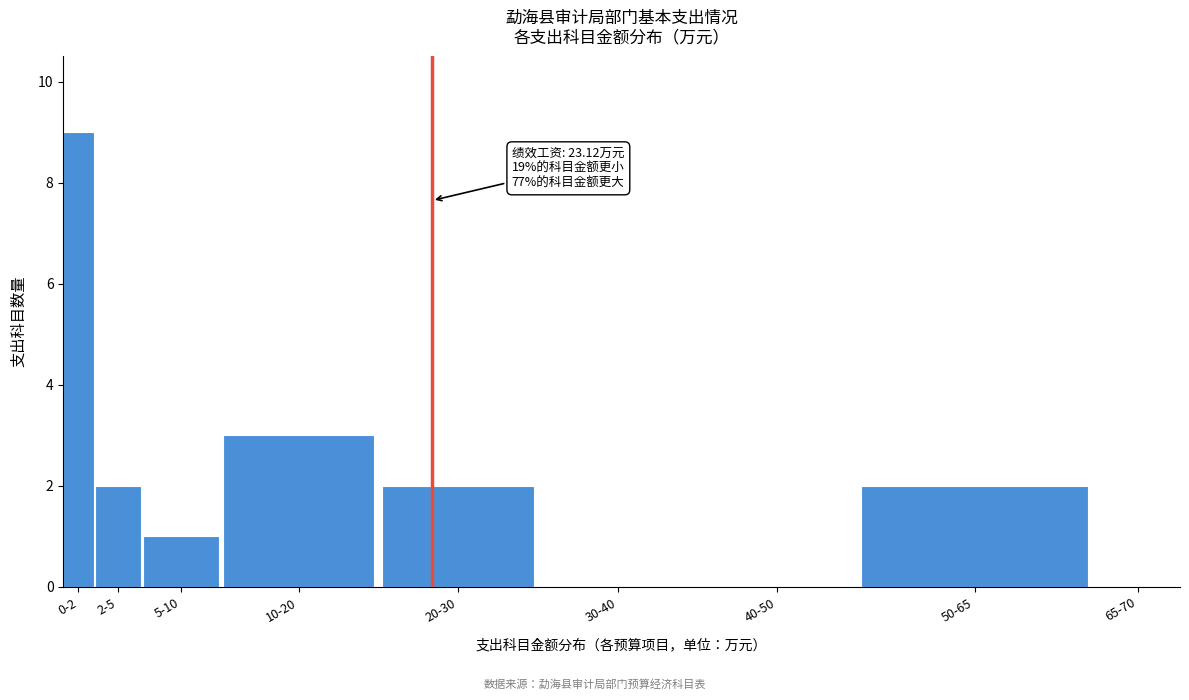

Reading left to right, list all the values displayed in this chart.

0-2=9	2-5=2	5-10=1	10-20=3	20-30=2	30-40=0	40-50=0	50-65=2	65-70=0